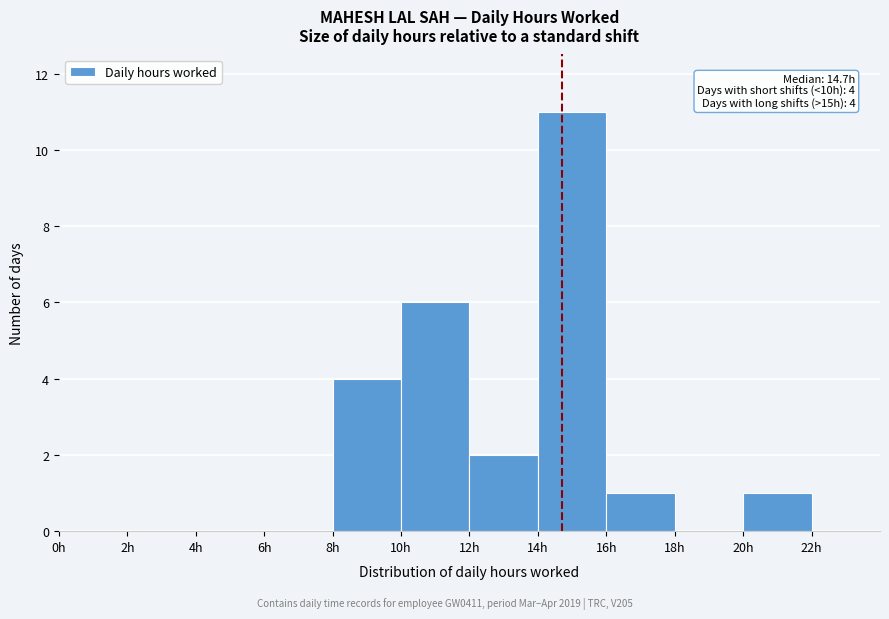

Over which range of the x-axis is the bar tallest?

14 to 16